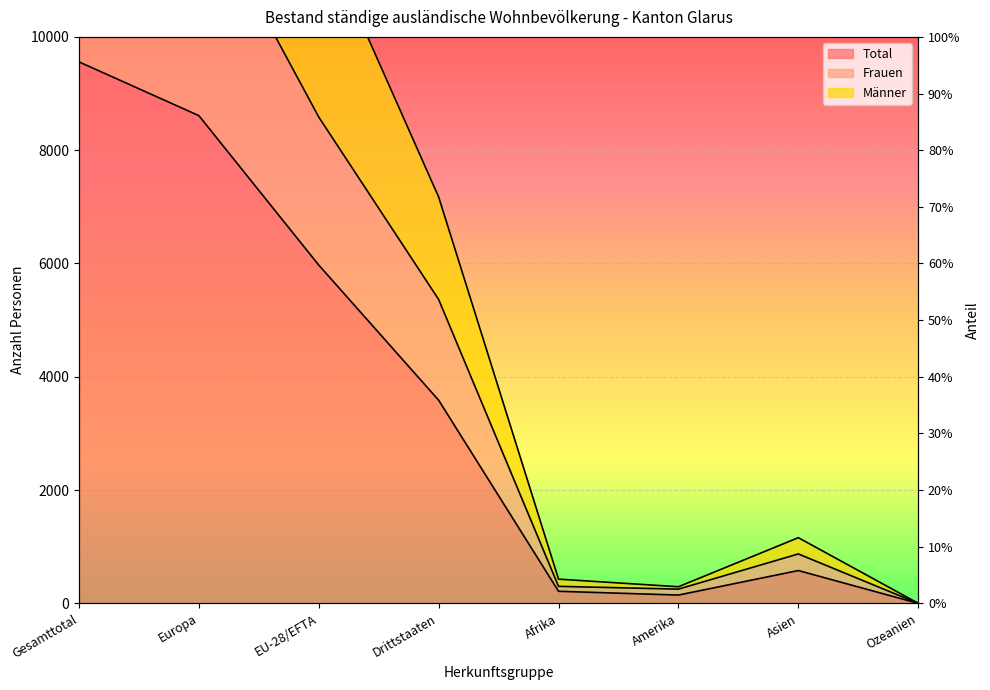

The Männer series shows 1160 at Asien. True or false?

True